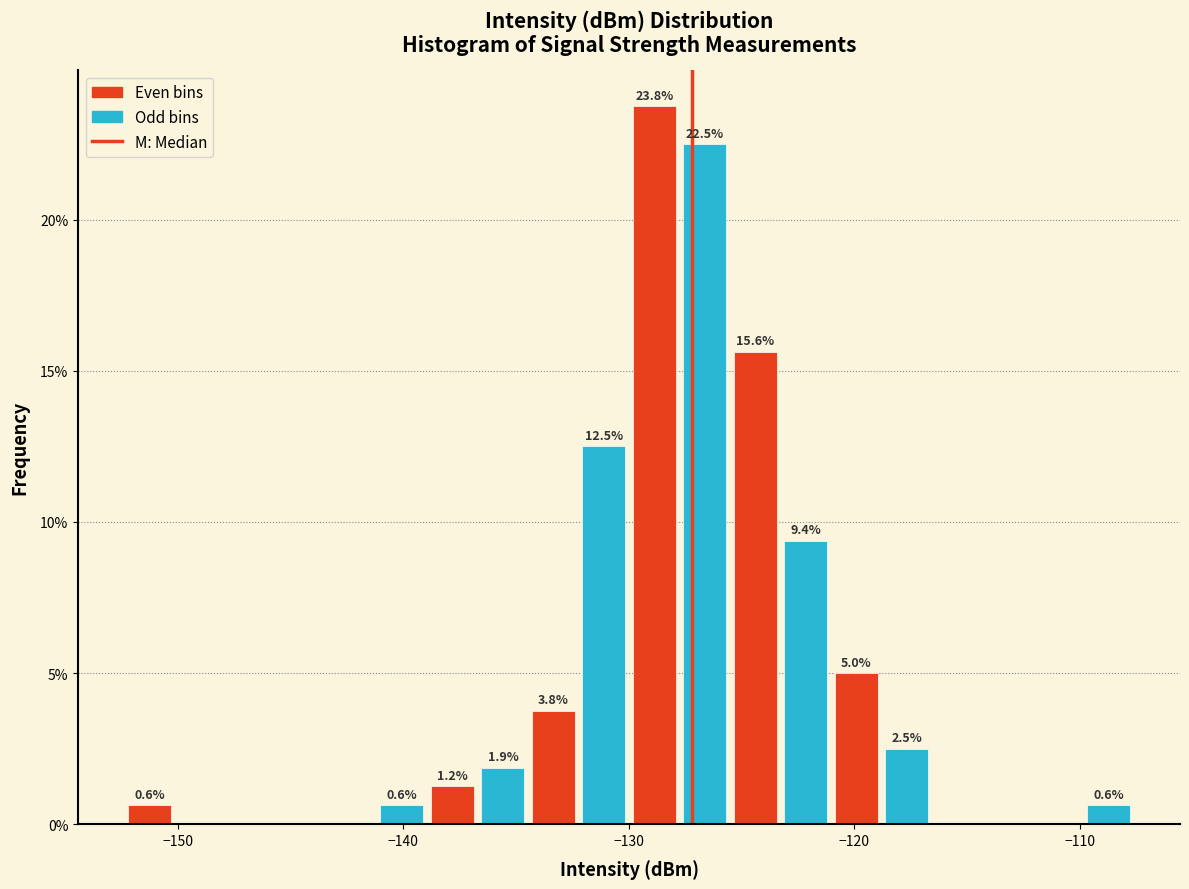

Read against the x-axis, roughly where is the centre of the tallest bar?

-129